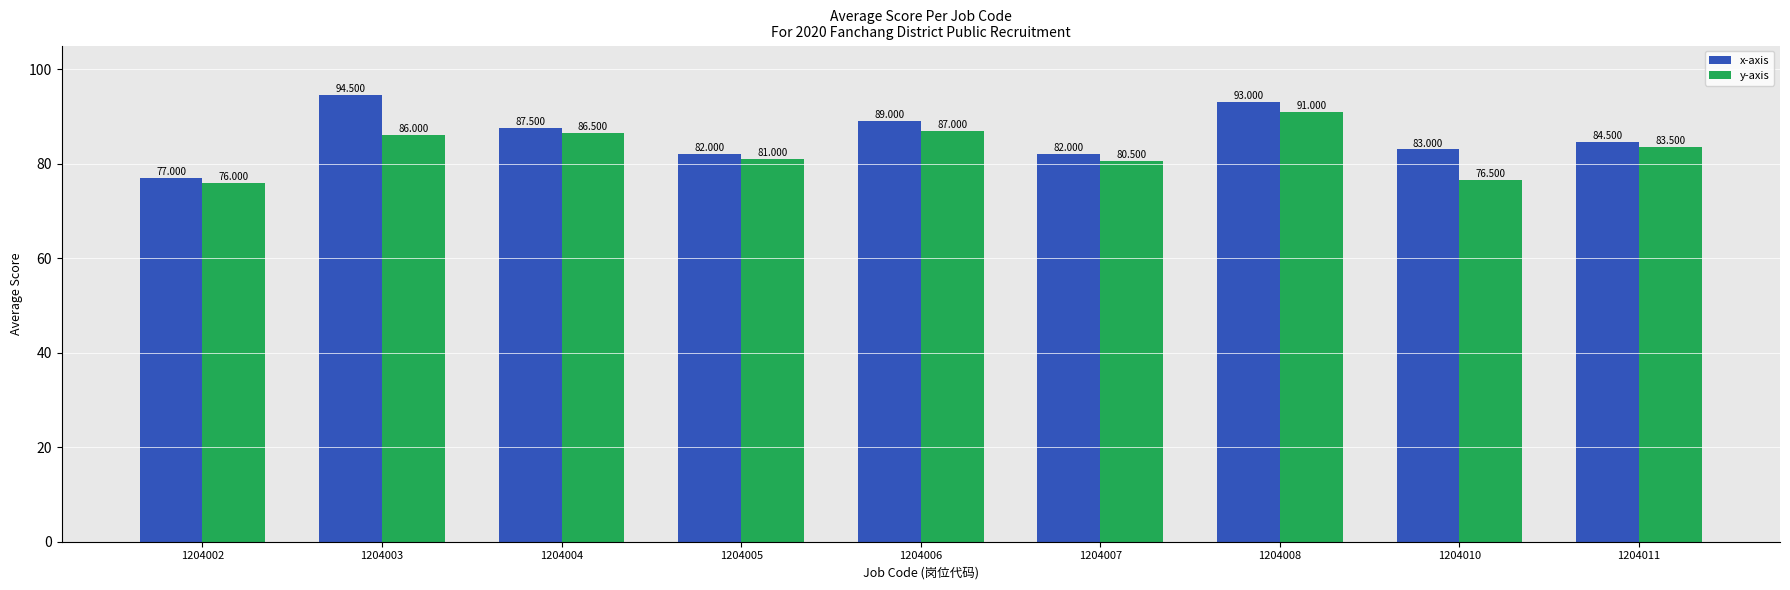

Rank the series by their maximum value, from lowest to highest.

y-axis, x-axis